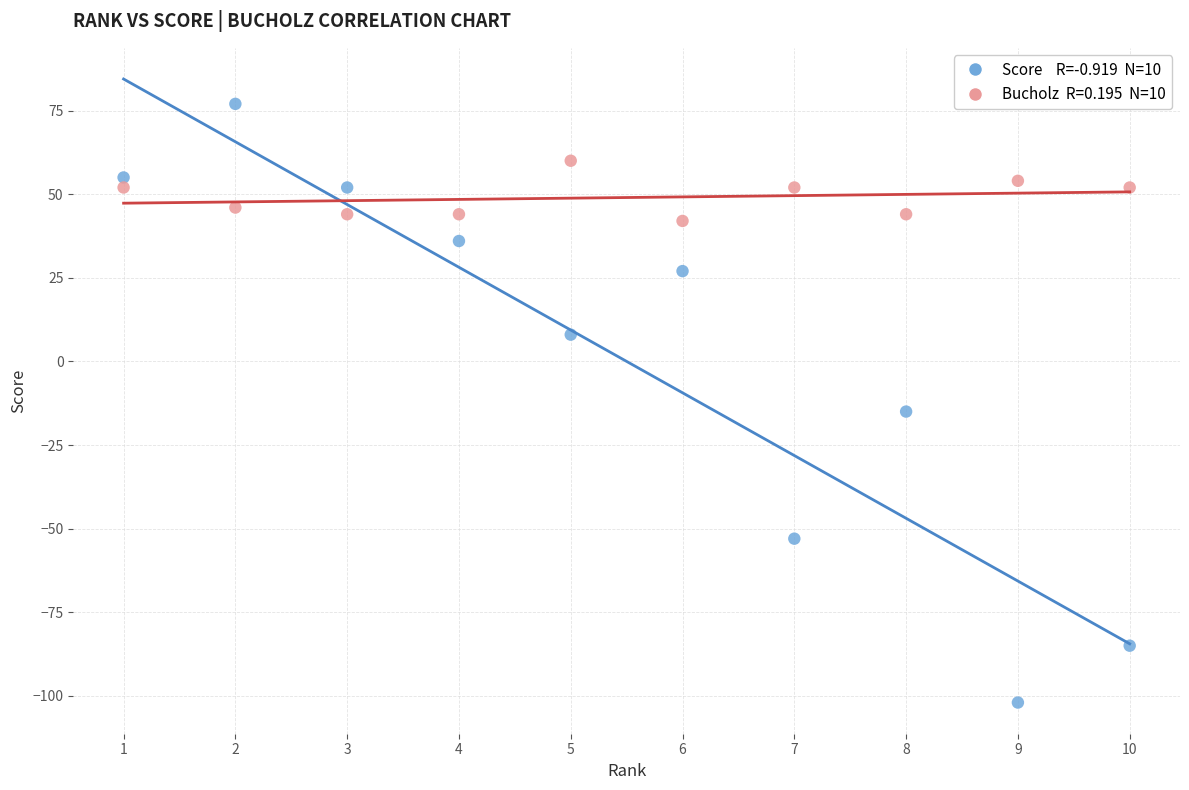

Across all data points, what is the range of X values (max minus min)?

9